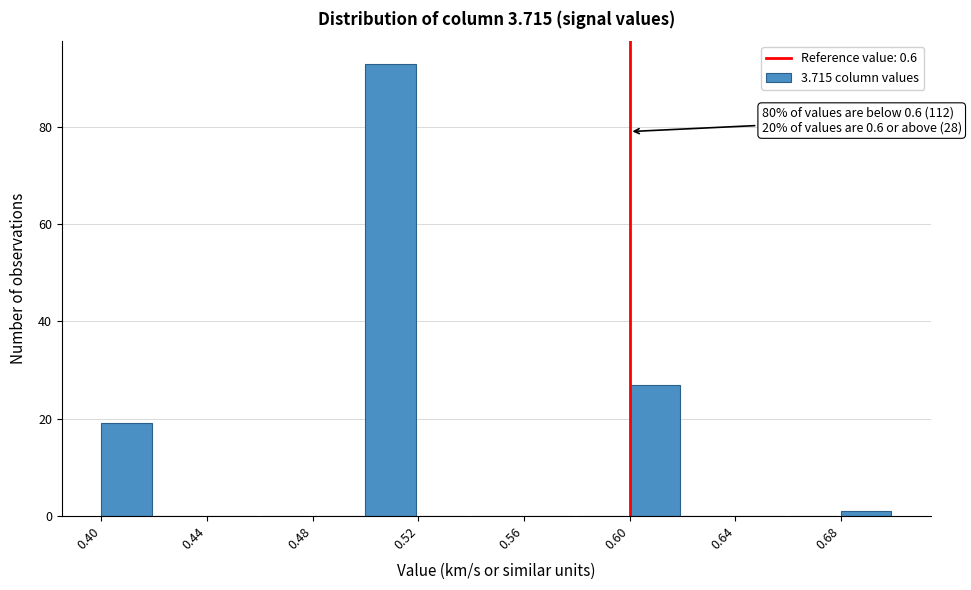

Which range on the x-axis has the tallest bar?

0.50 to 0.52